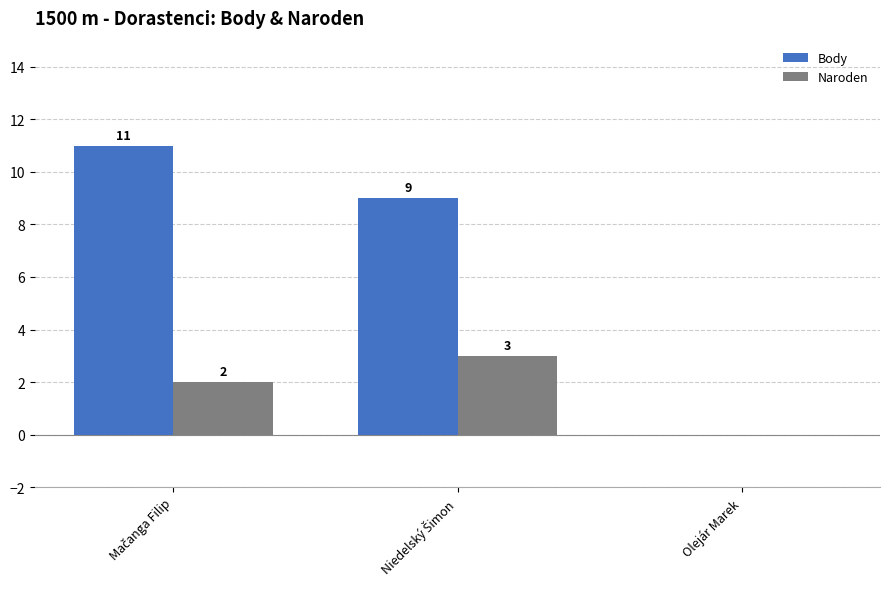

Which series has the largest total across all categories?

Body